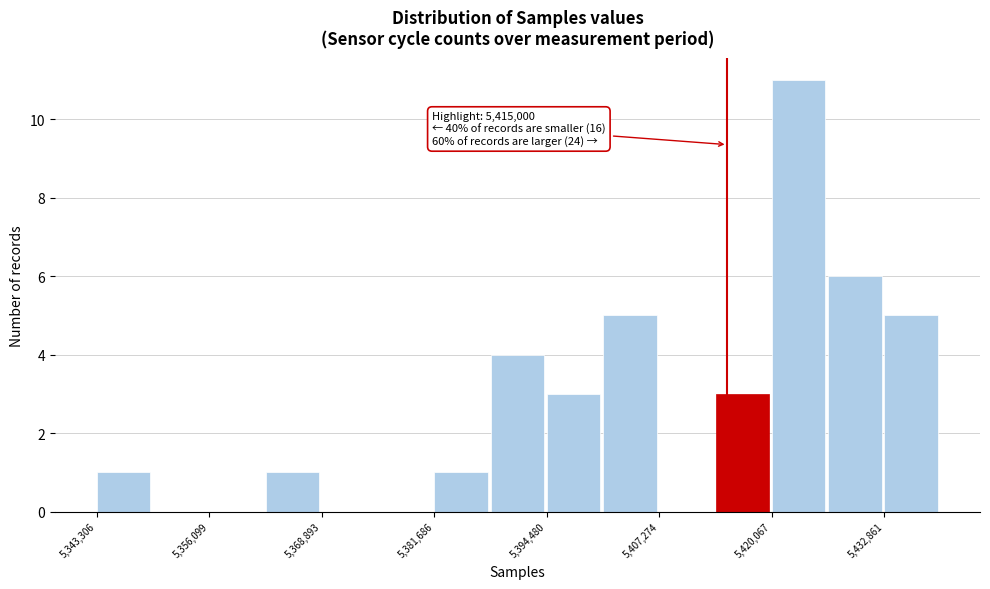

Around what value on the x-axis is the tallest bar? Give the approximate position of its centre, as read against the axis.

5424000